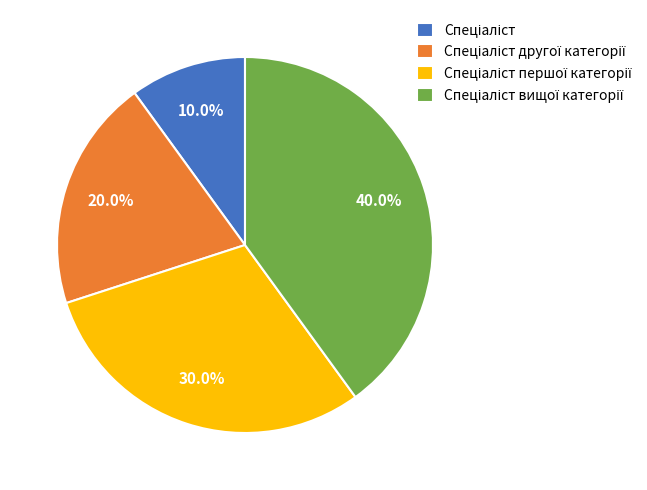

Is there a majority slice in this chart?

No